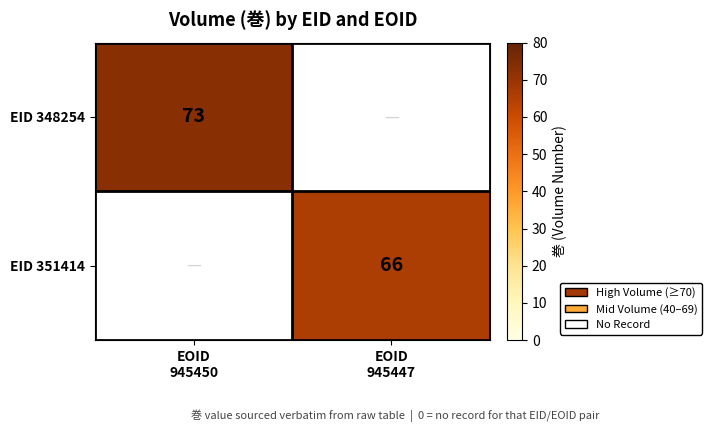

What is the minimum value for EID 348254?

73.0